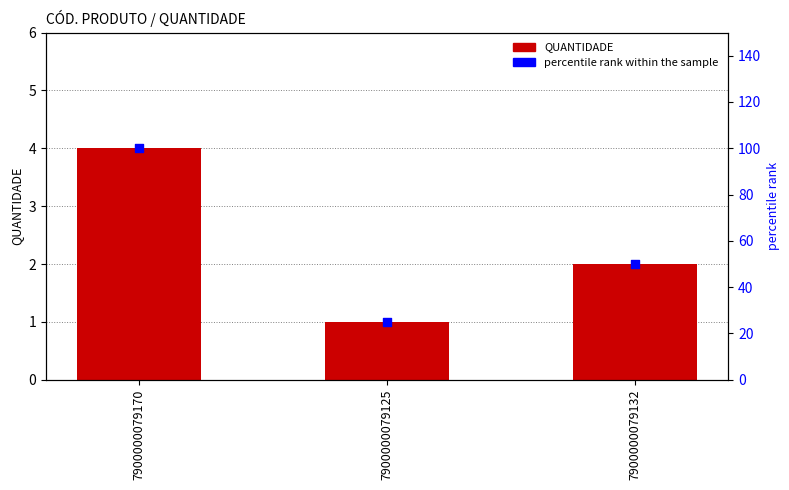

At which category is the sum across all series the highest?

7900000079170